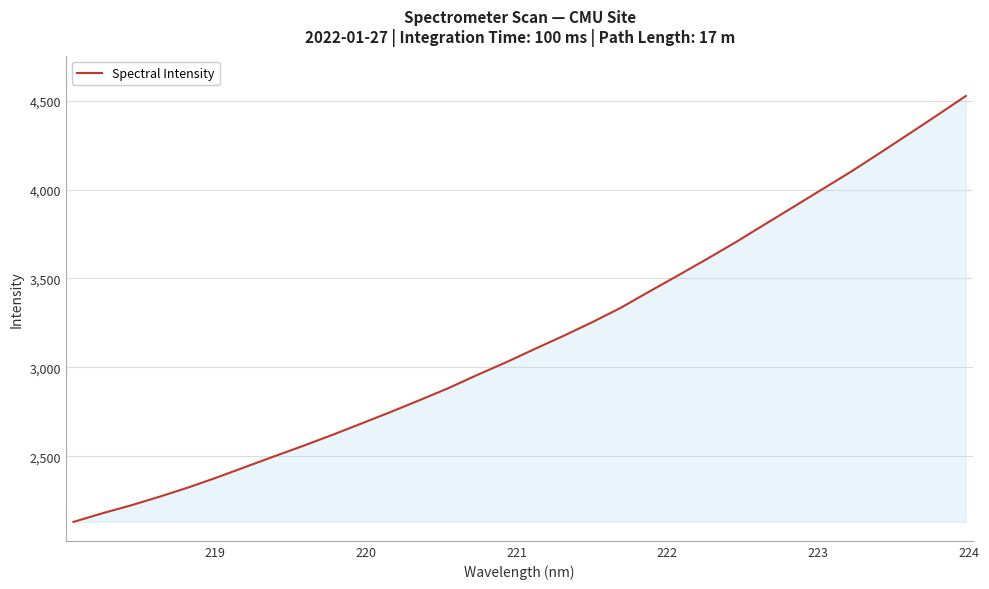

What is the maximum value shown in the chart?

4526.5